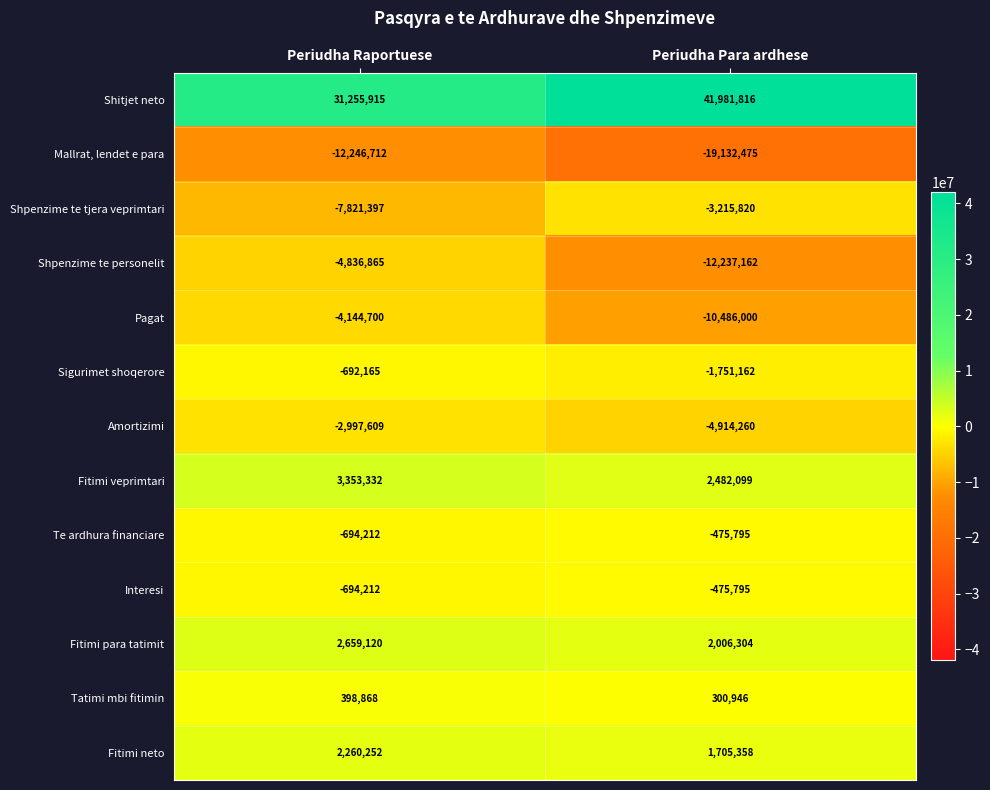

Which series has the largest range (max minus min)?

Shitjet neto